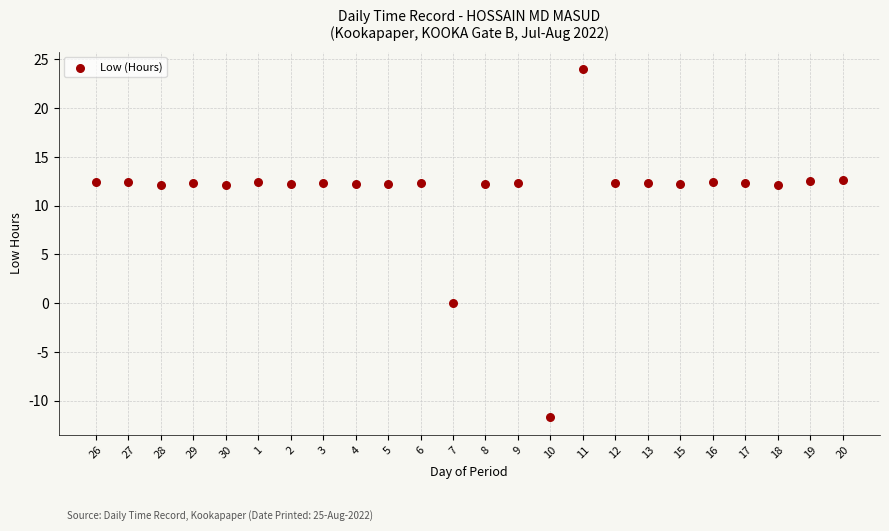

What is the range of Y values (max minus min)?

35.7